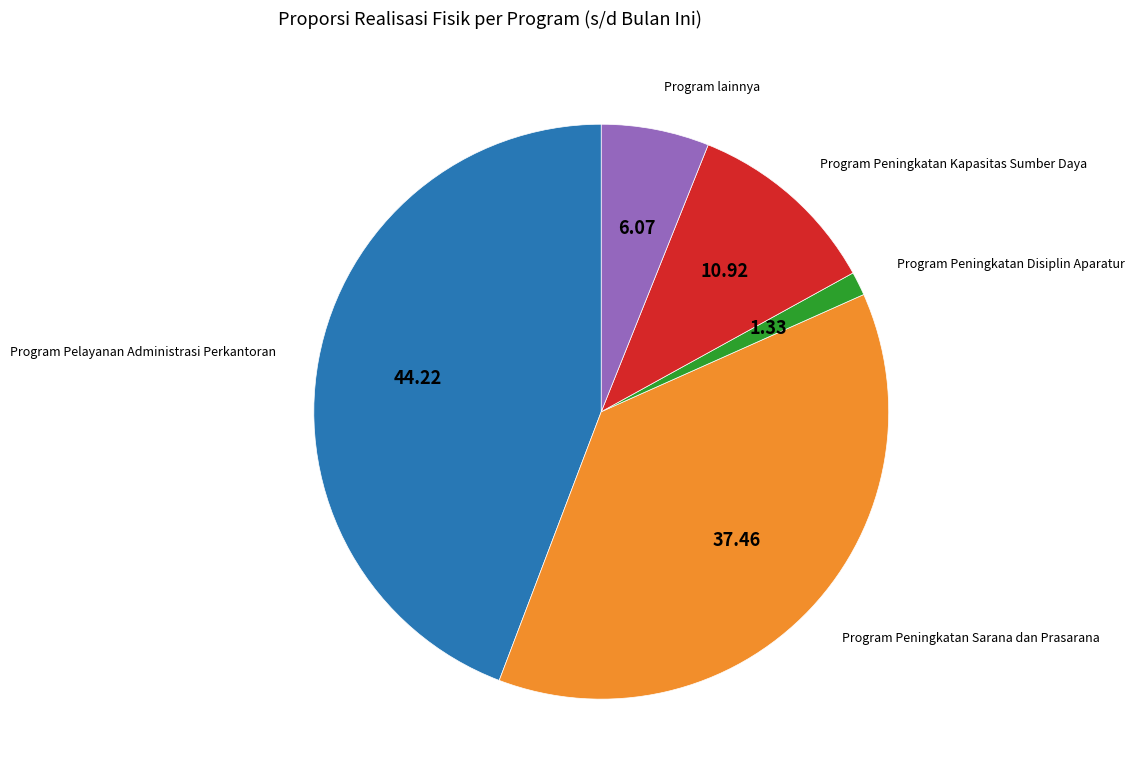

Does any single category account for the majority?

No